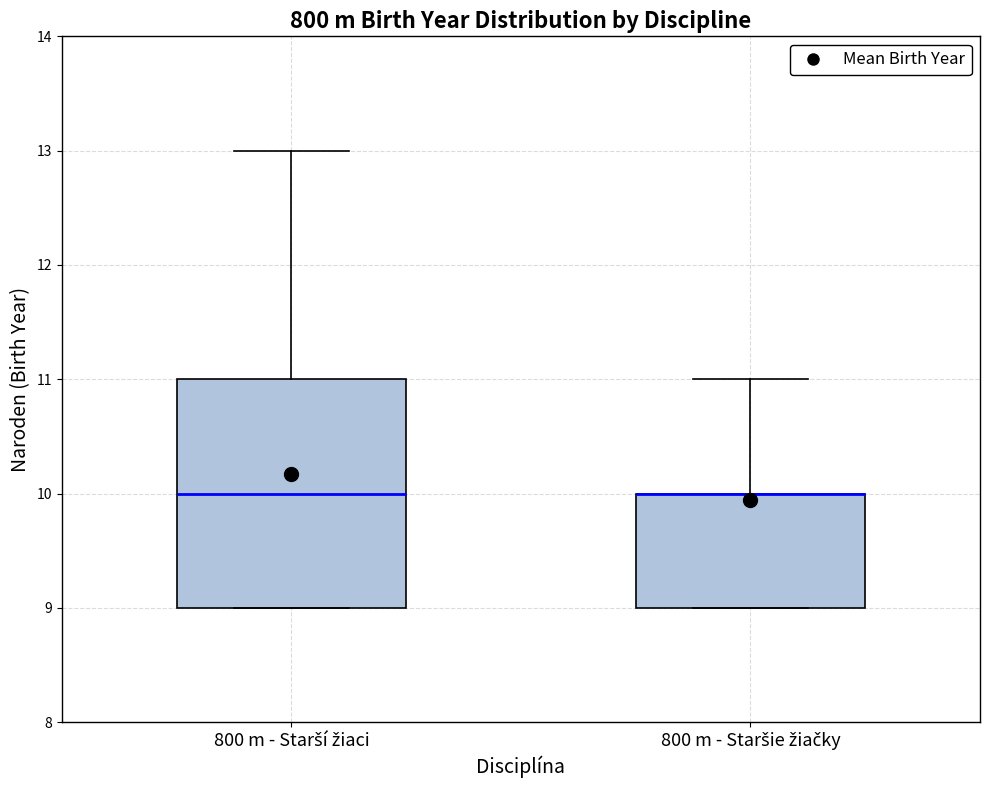

Which box is the tallest, from its lower edge to its upper edge?

800 m - Starší žiaci